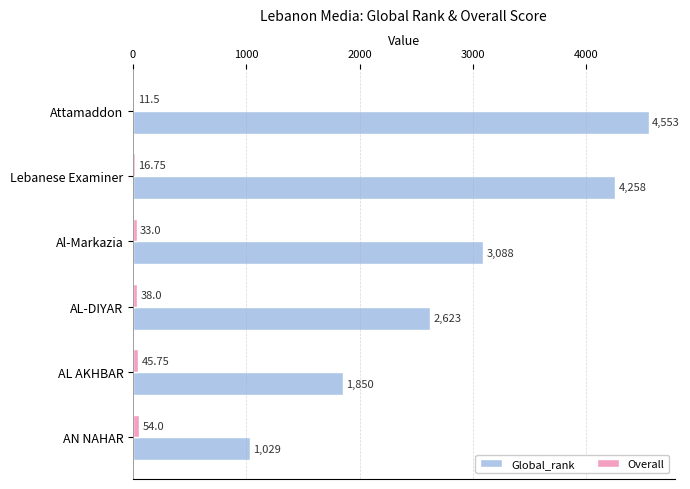

What is the greatest value displayed?

4553.0